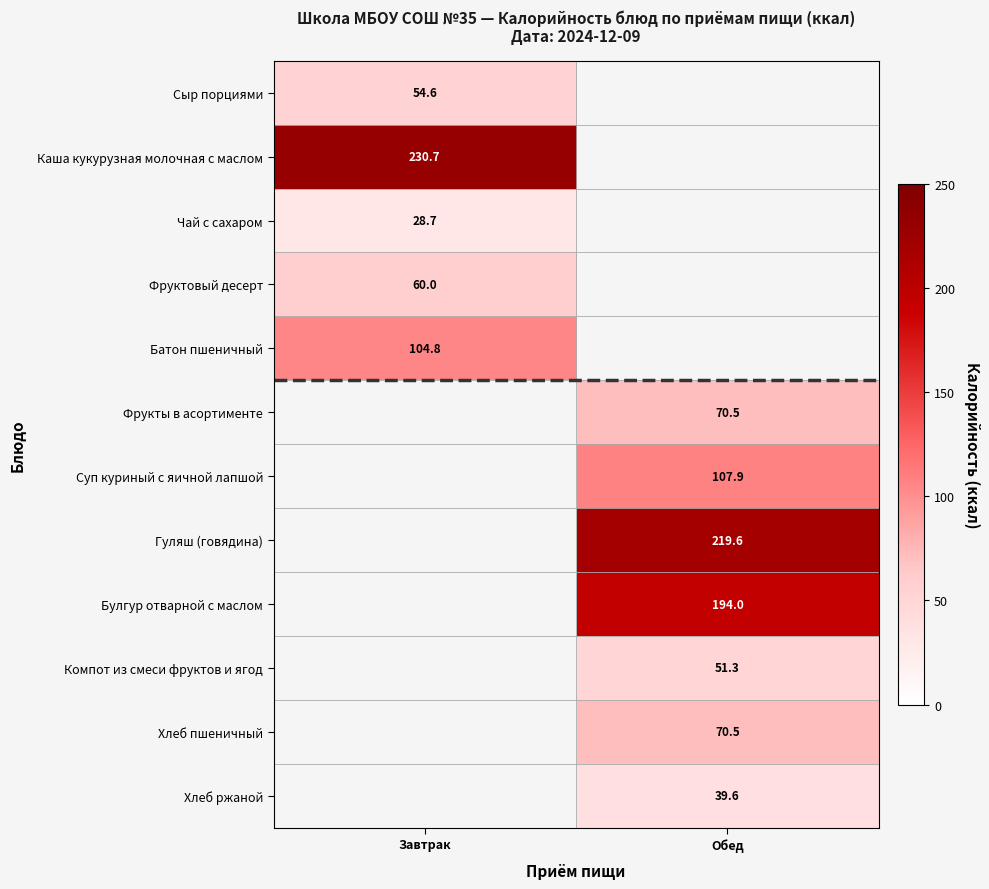

The Гуляш (говядина) series shows 329.1 at Обед. True or false?

False